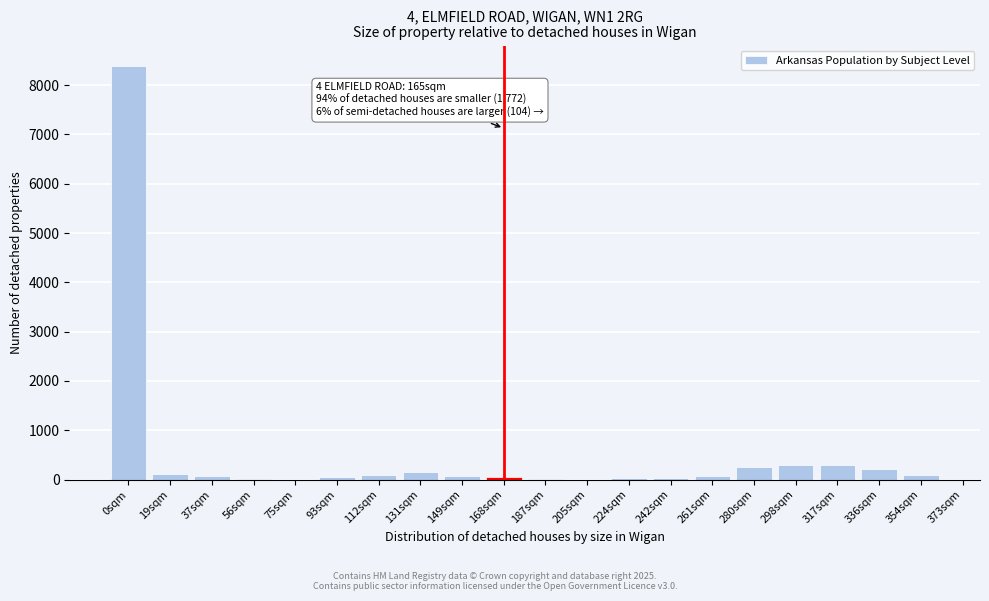

What is the sum of all values?

10305